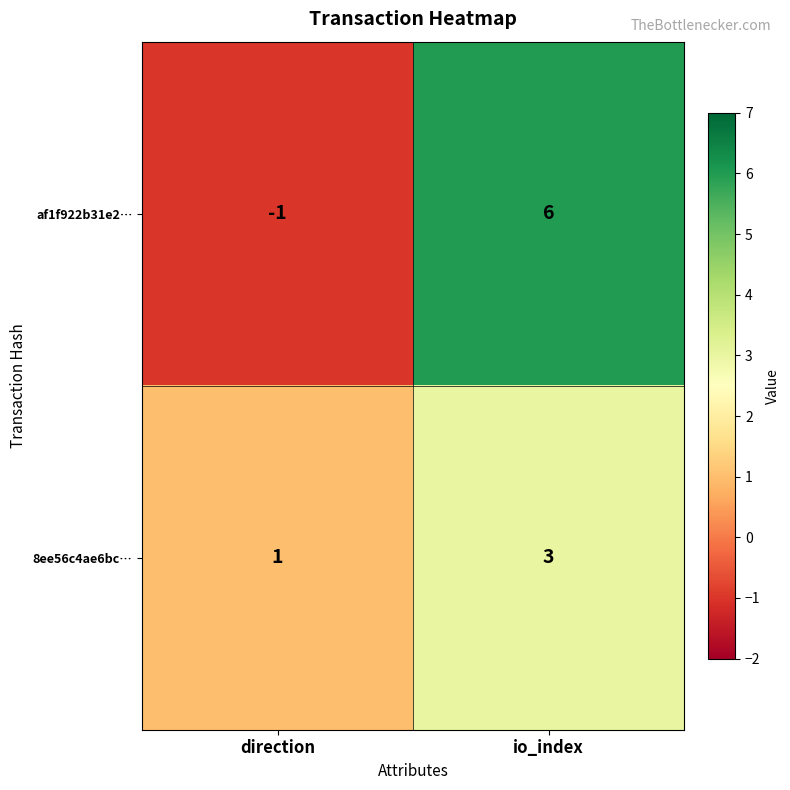

At how many categories does at least one series exceed 4?

1